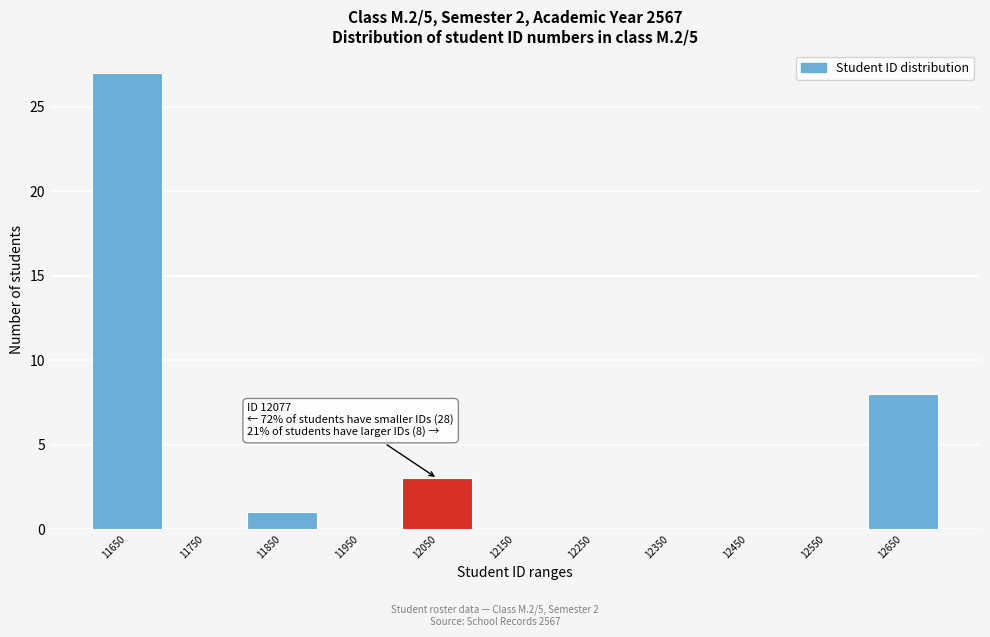

Reading right to left, transcribe all the data shown in this chart.

12650=8	12550=0	12450=0	12350=0	12250=0	12150=0	12050=3	11950=0	11850=1	11750=0	11650=27